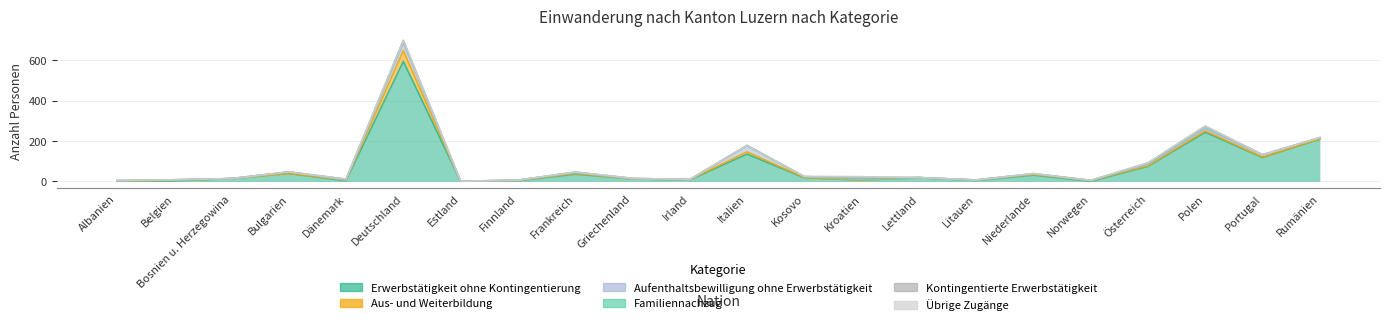

Is the value of Aus- und Weiterbildung at Norwegen greater than the value of Familiennachzug at Litauen?

Yes